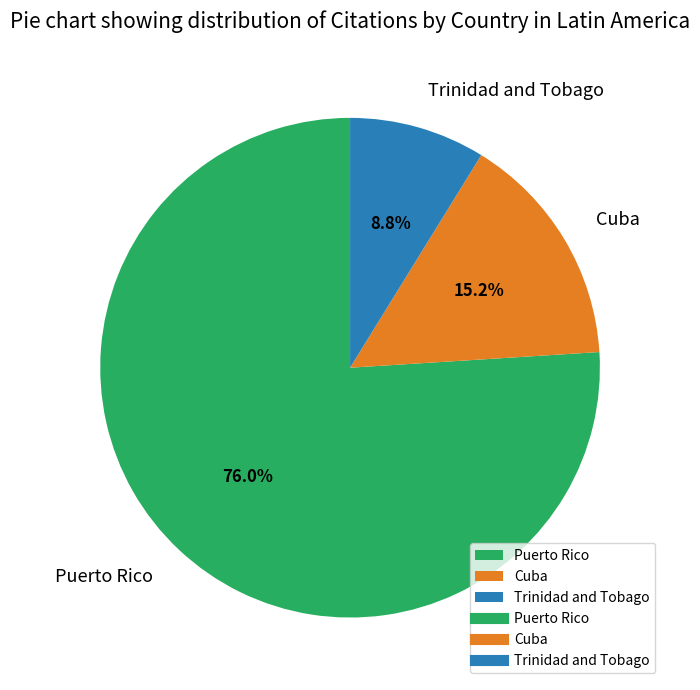

Is it true that Trinidad and Tobago is 9% of the pie?

True